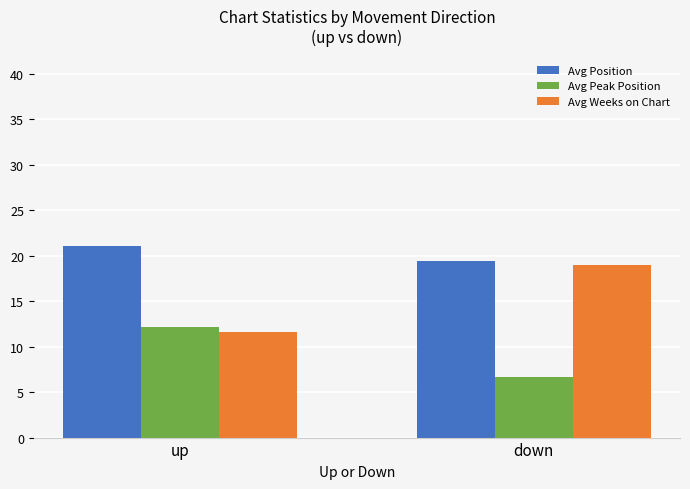

The Avg Peak Position series shows 12.2 at up. True or false?

True